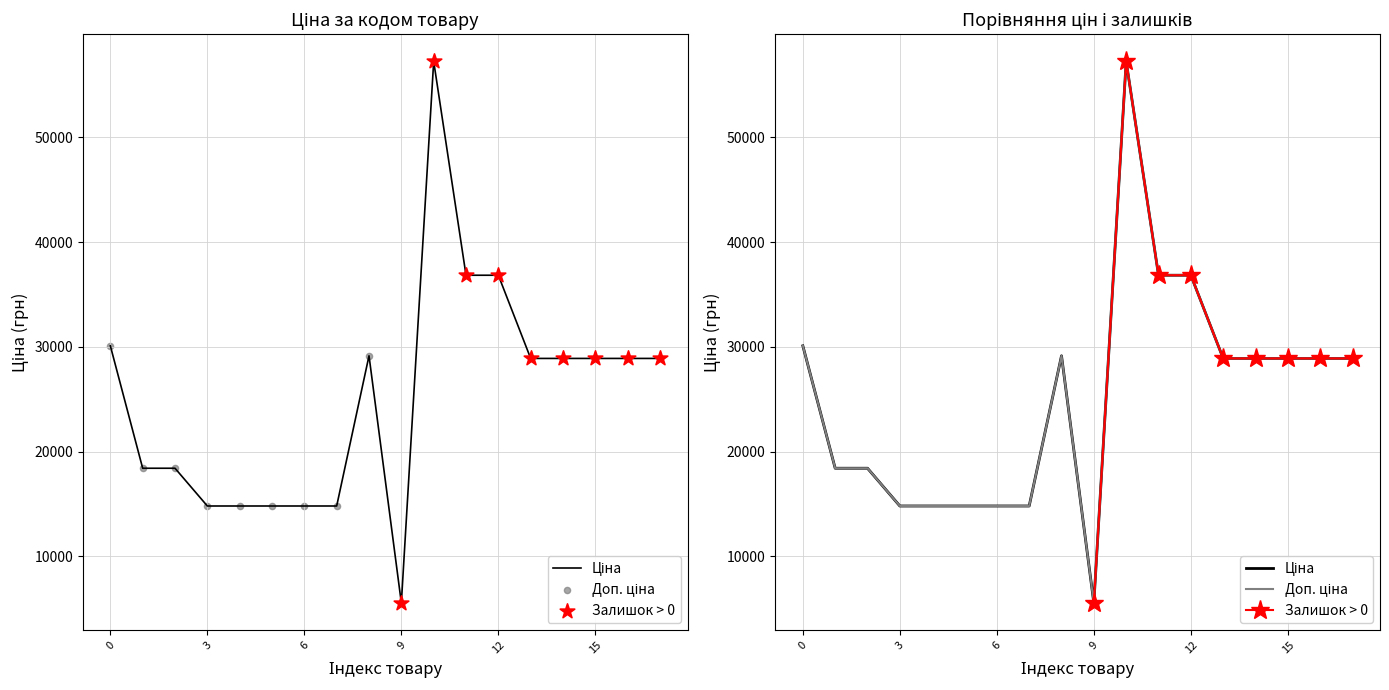

At how many categories does at least one series exceed 56411?

1